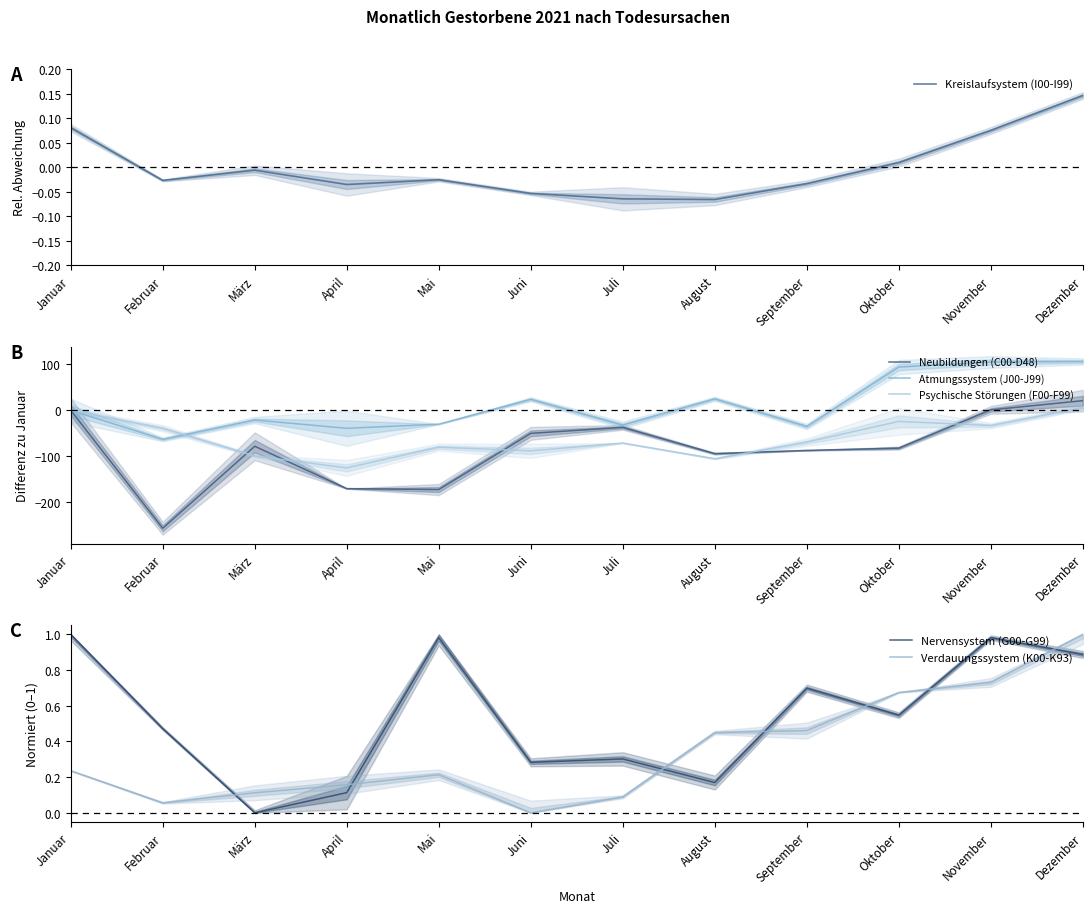

At how many categories does at least one series exceed 22?

5